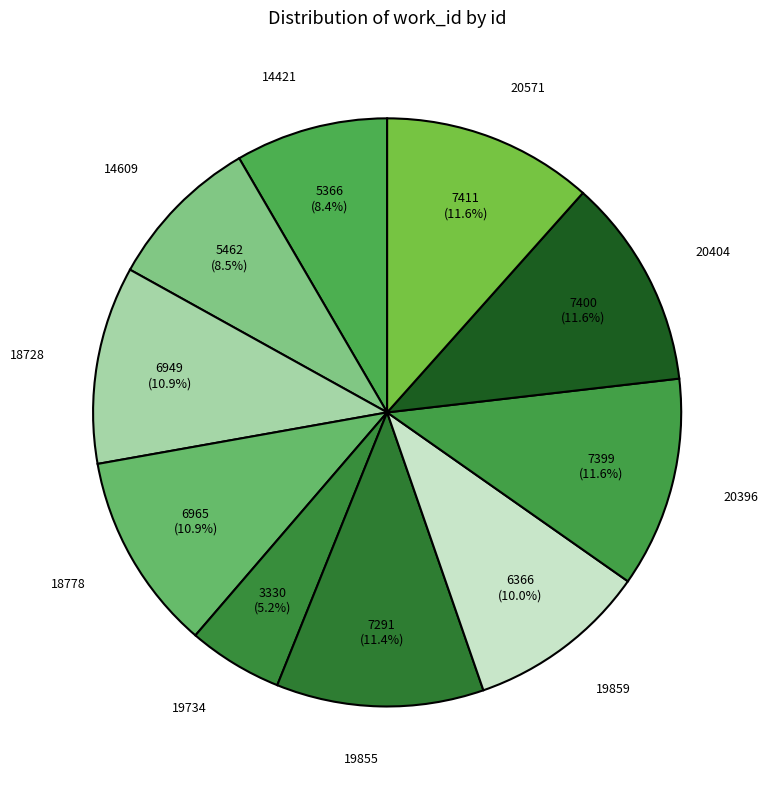

Count the number of slices in the pie.

10